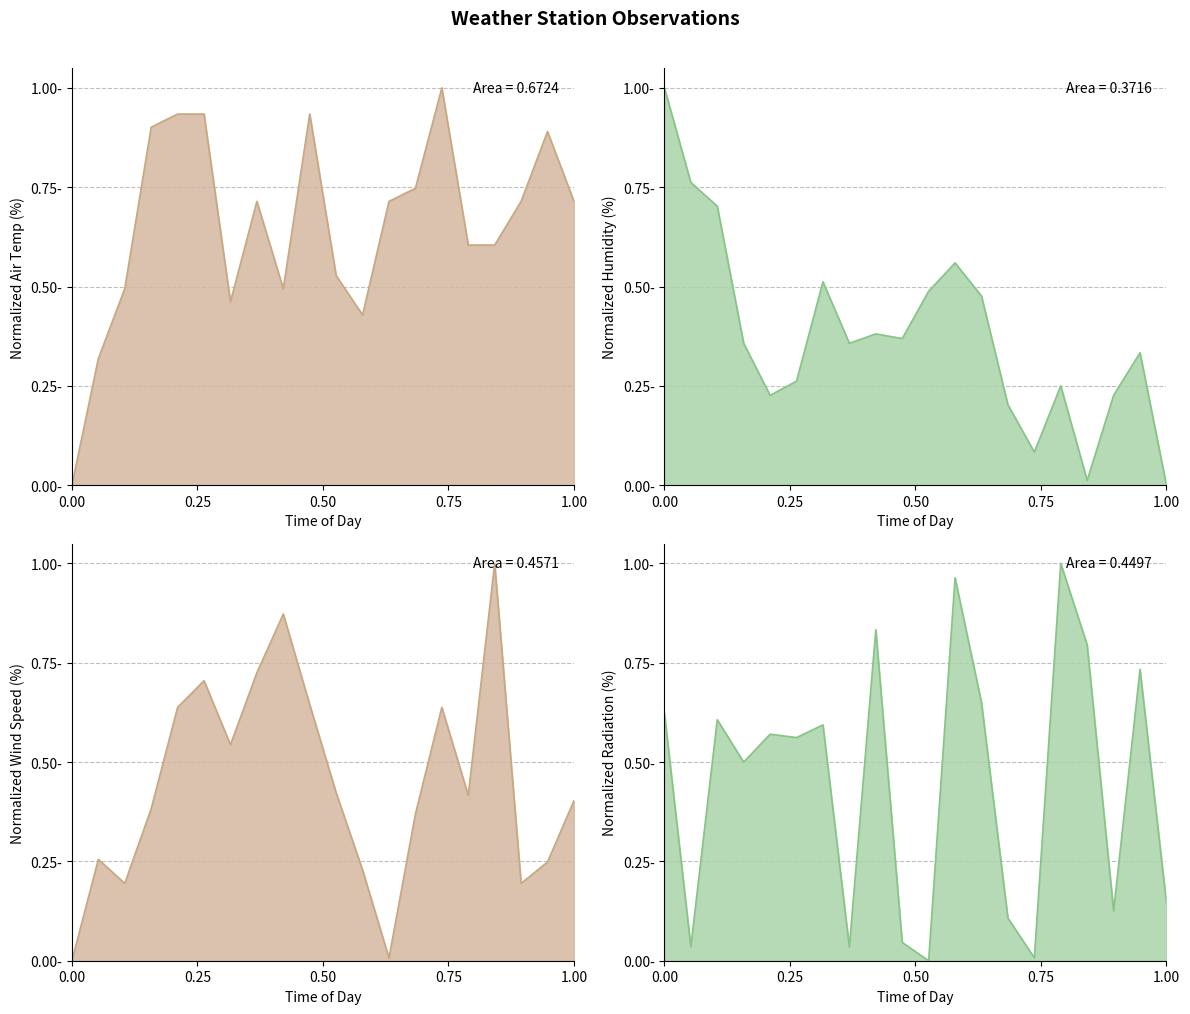

How many times do Relative Humidity and Wind Speed cross each other?

5